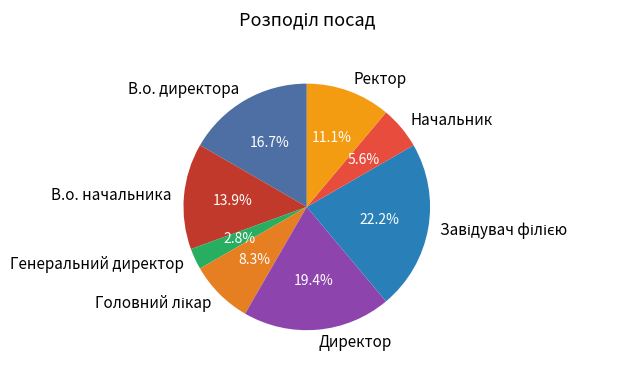

Between В.о. директора and Начальник, which is larger?

В.о. директора